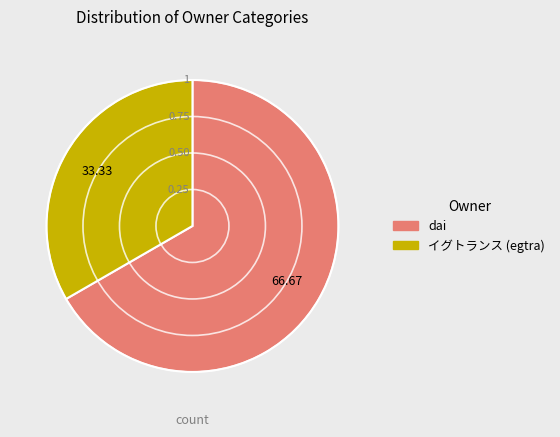

Does any single category account for the majority?

Yes